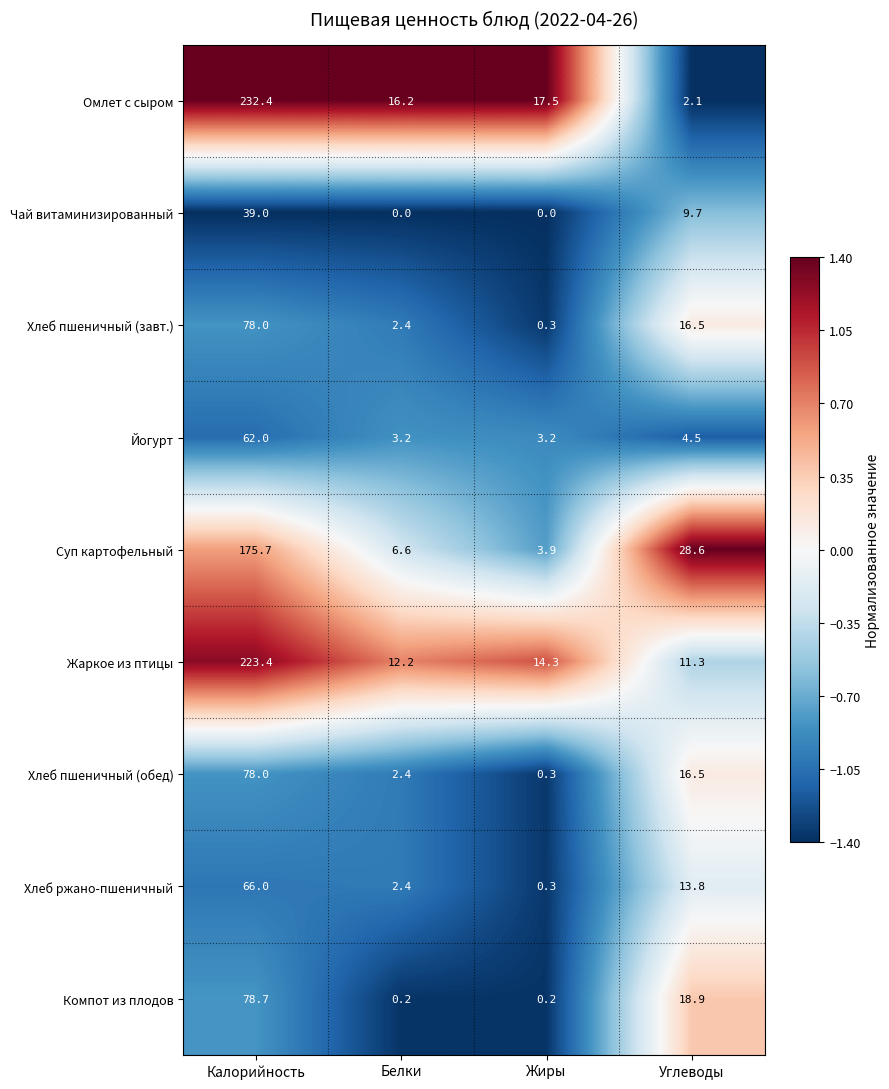

Count the Чай витаминизированный values in the range 0 to 39.

4